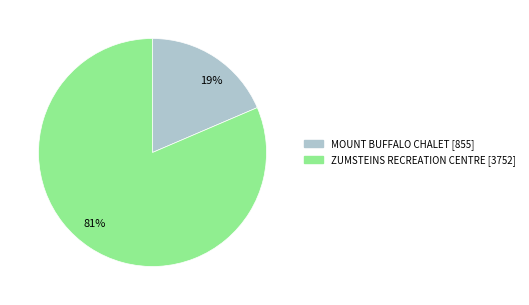

What percentage is the ZUMSTEINS RECREATION CENTRE slice, to the nearest percent?

81%